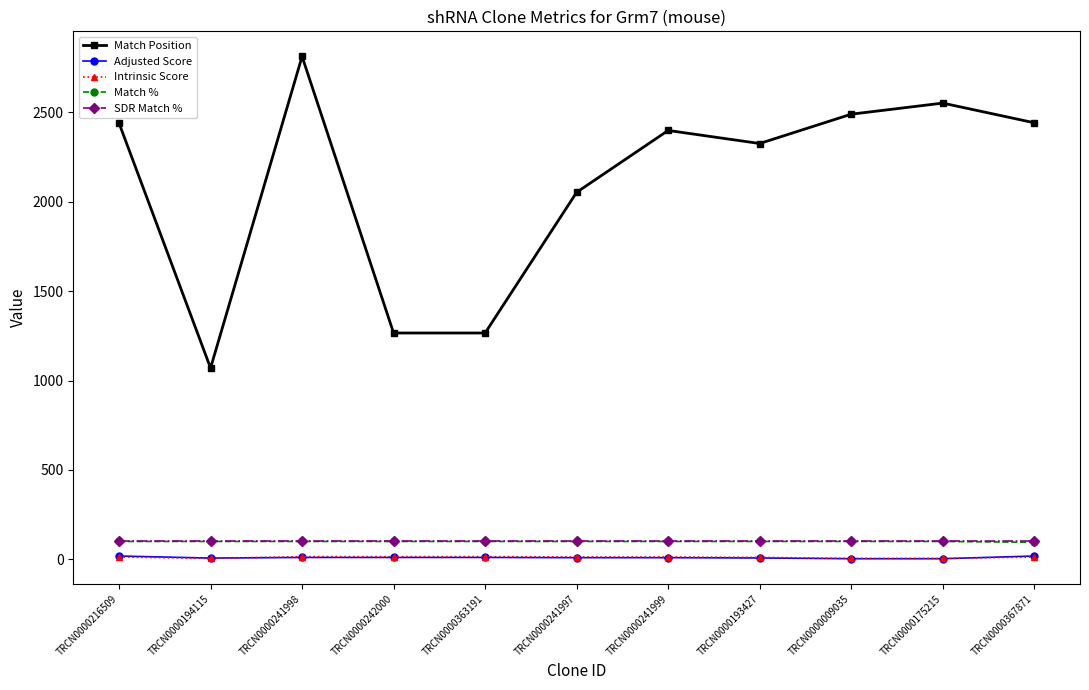

True or false: Intrinsic Score and Match % cross at least once.

False